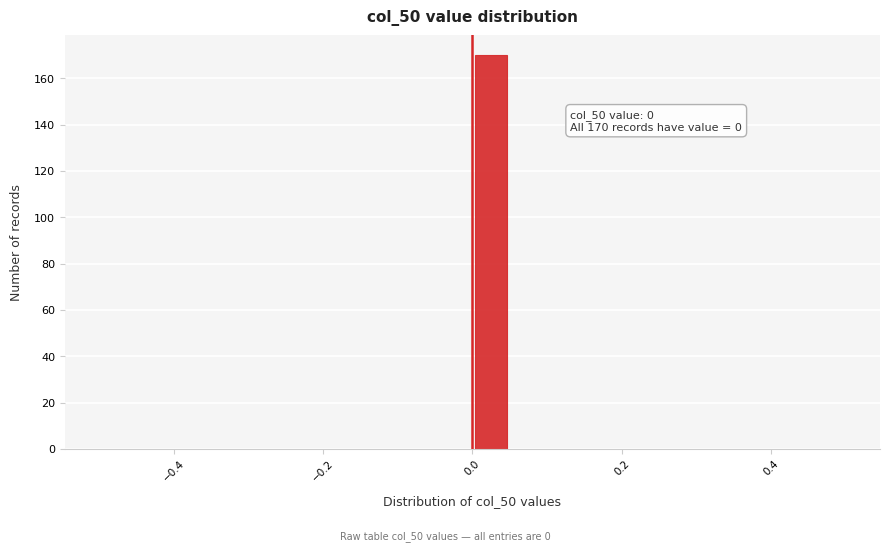

Read against the x-axis, roughly where is the centre of the tallest bar?

0.02